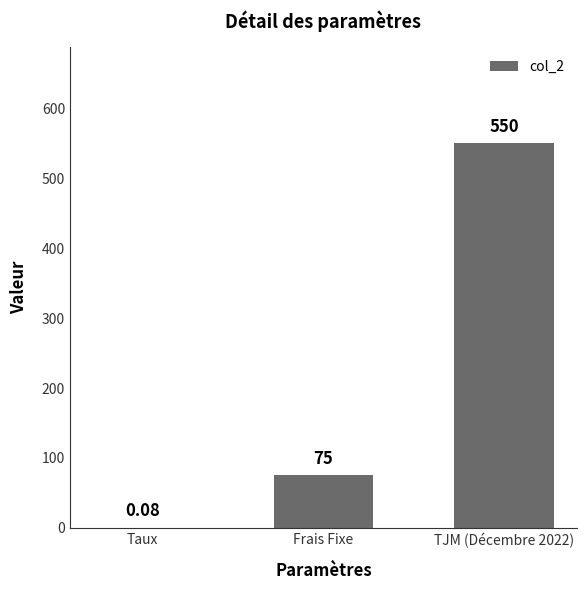

Where is the data nearest to the value 275?

Frais Fixe